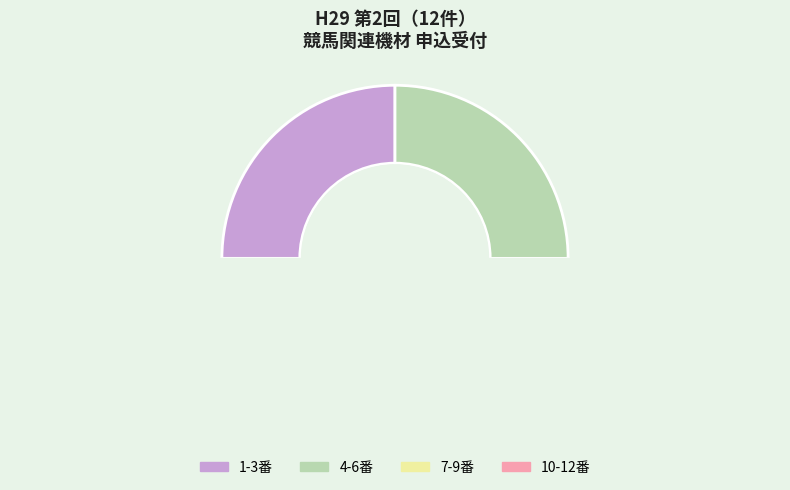

Does any single category account for the majority?

No